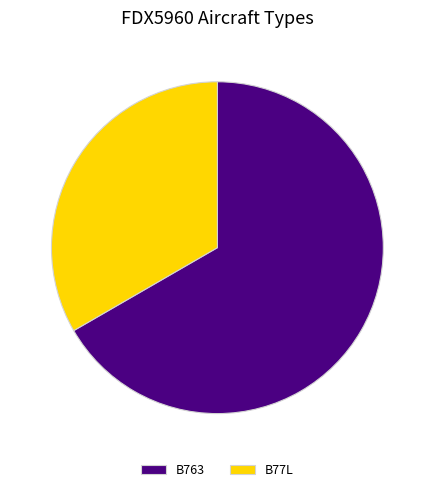

What is the ratio of the value at B77L to the value at B763?

0.5